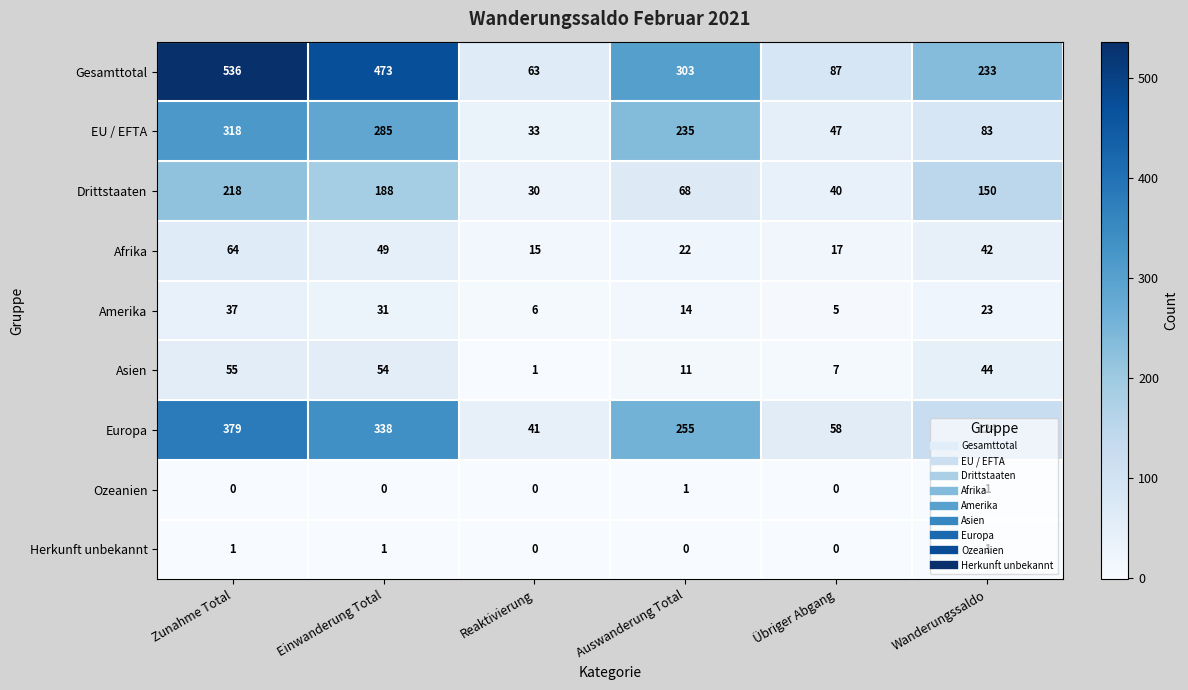

What is the sum of all EU / EFTA values?

1001